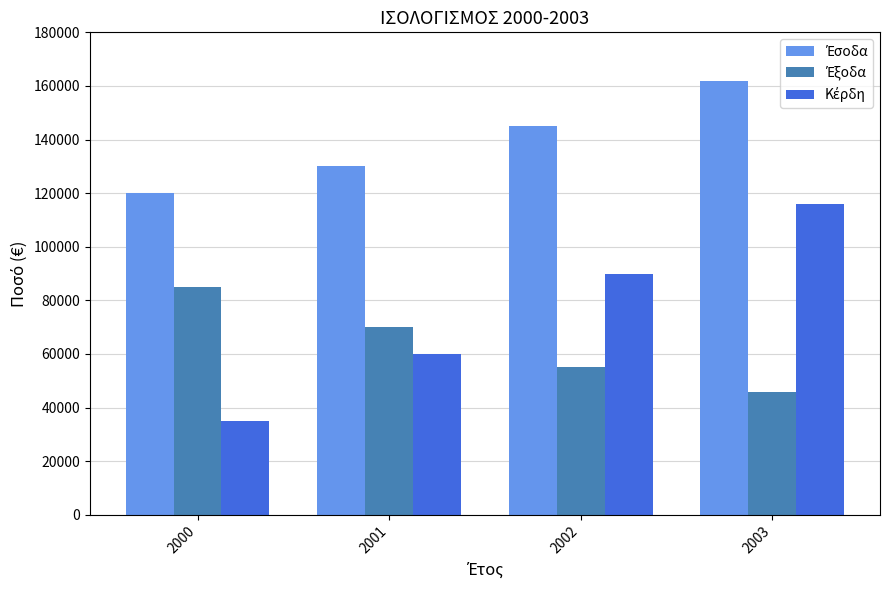

At which category is the sum across all series the highest?

2003